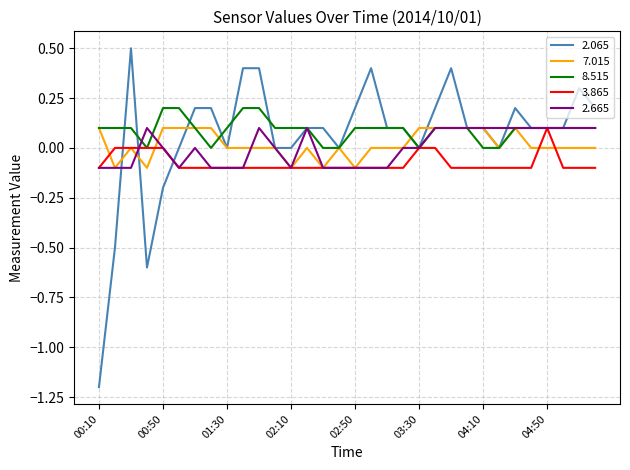

Which series has the largest range (max minus min)?

2.065